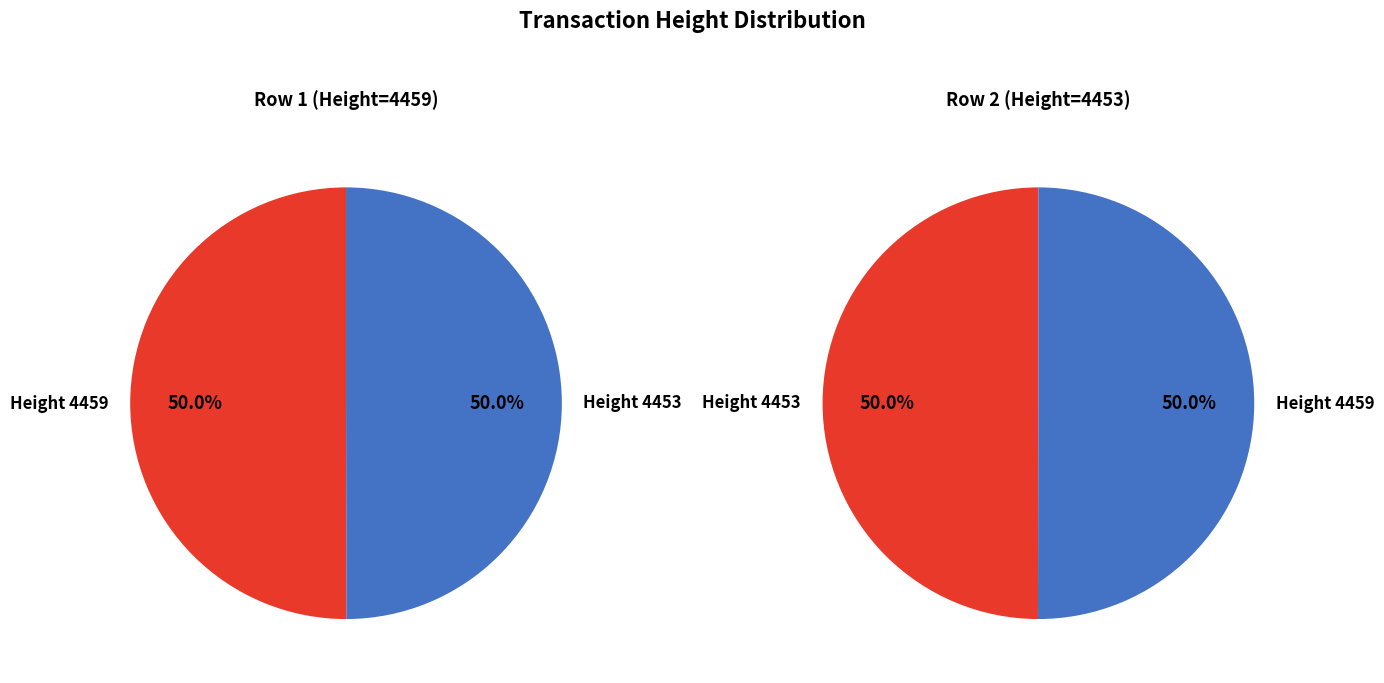

Combined, what portion of the pie is 4453 and 4459?

100.0%